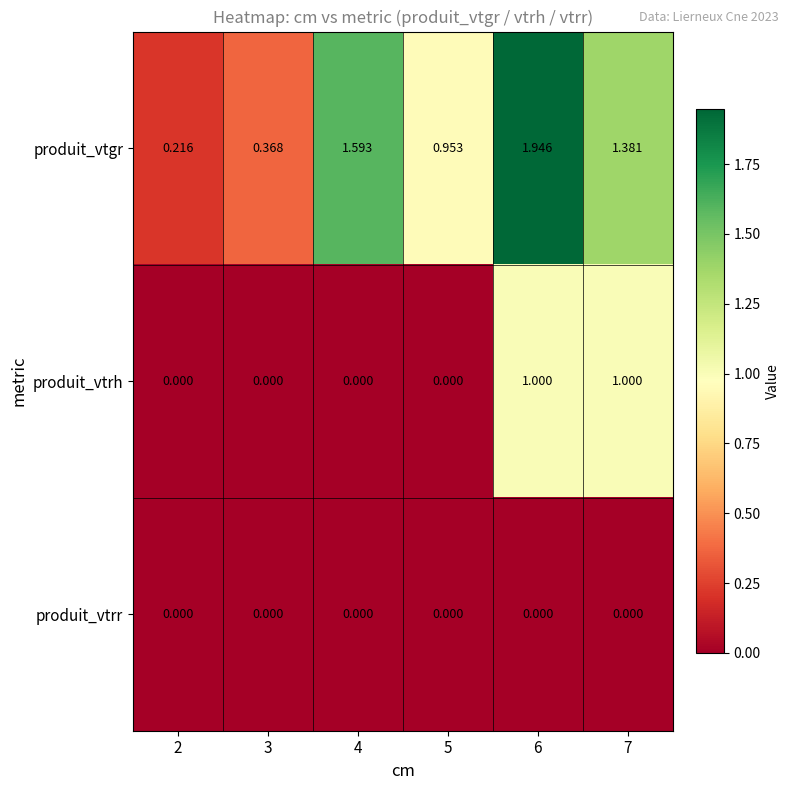

Which series has the largest total across all categories?

produit_vtgr